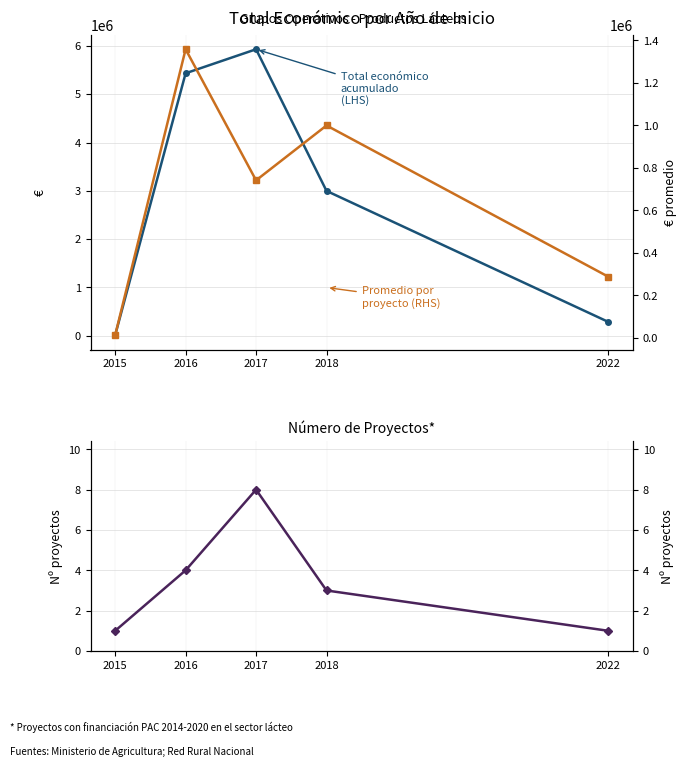

What are all the series names shown in the legend?

Total económico acumulado (LHS), Promedio por proyecto (RHS), Número de proyectos